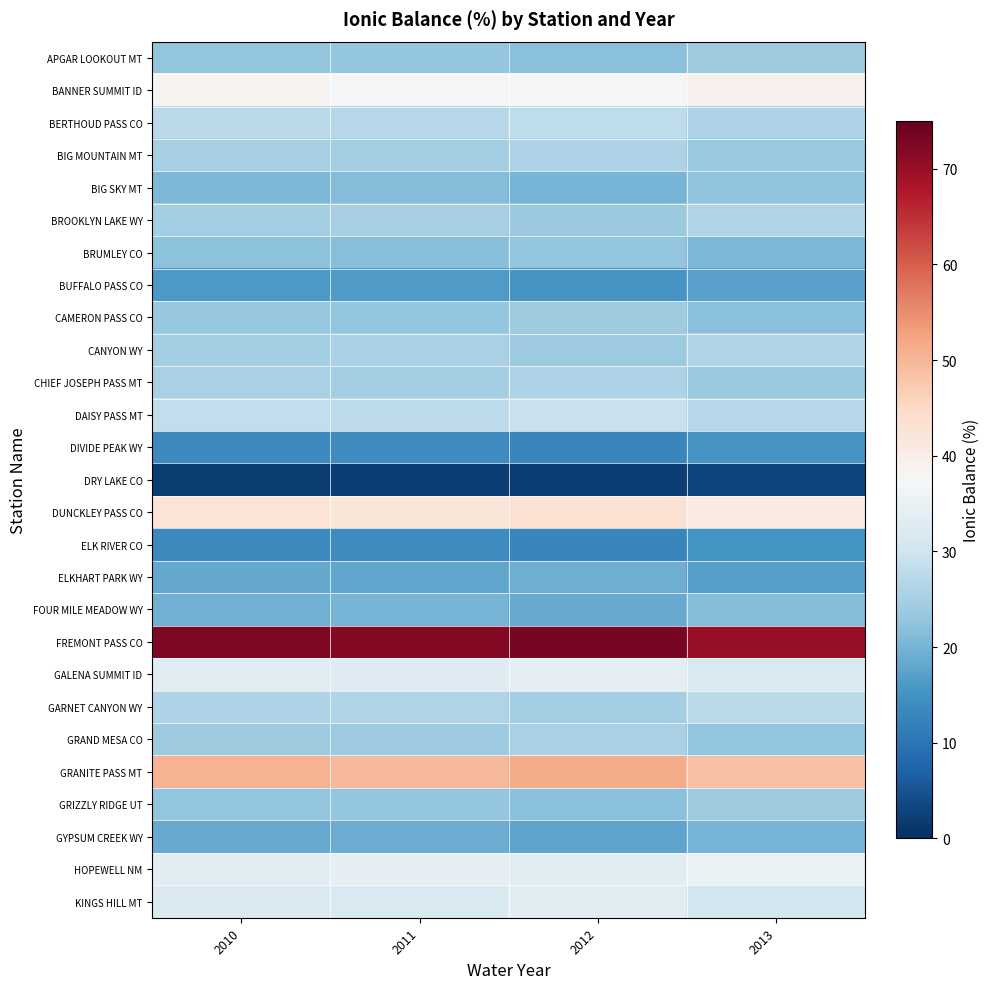

How many categories are shown in the chart?

4